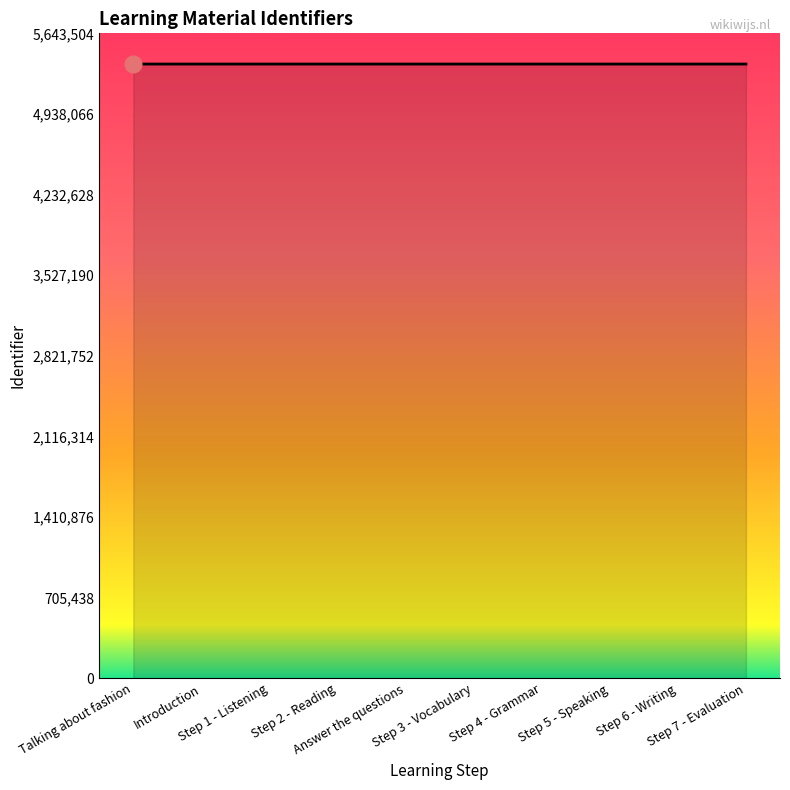

What is the change in value from Step 5 - Speaking to Step 6 - Writing?

+2